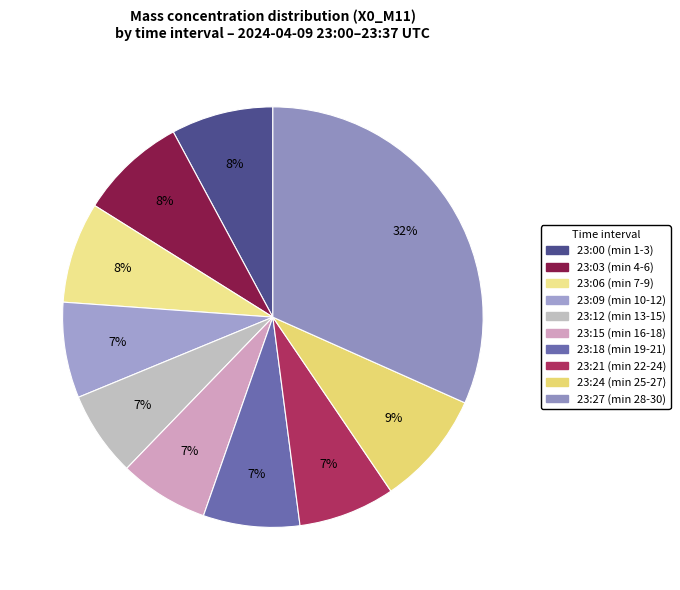

Does any single category account for the majority?

No